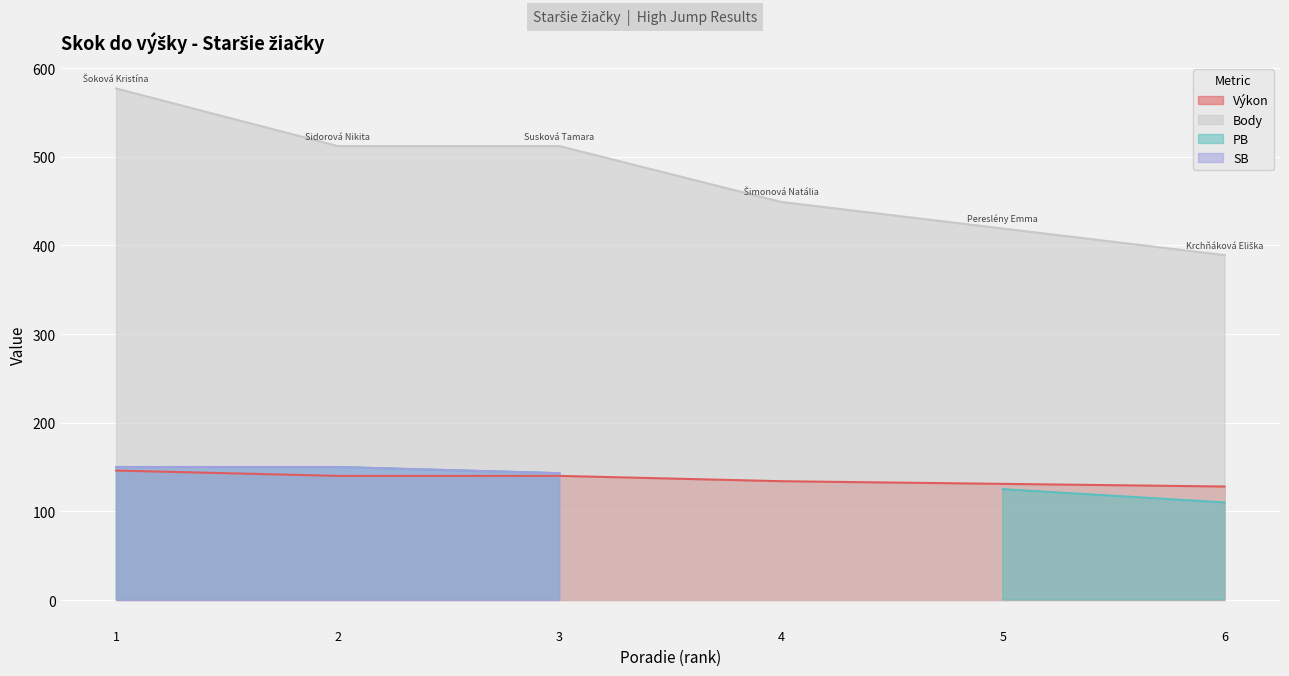

The value of Výkon at 5 is 131. True or false?

True